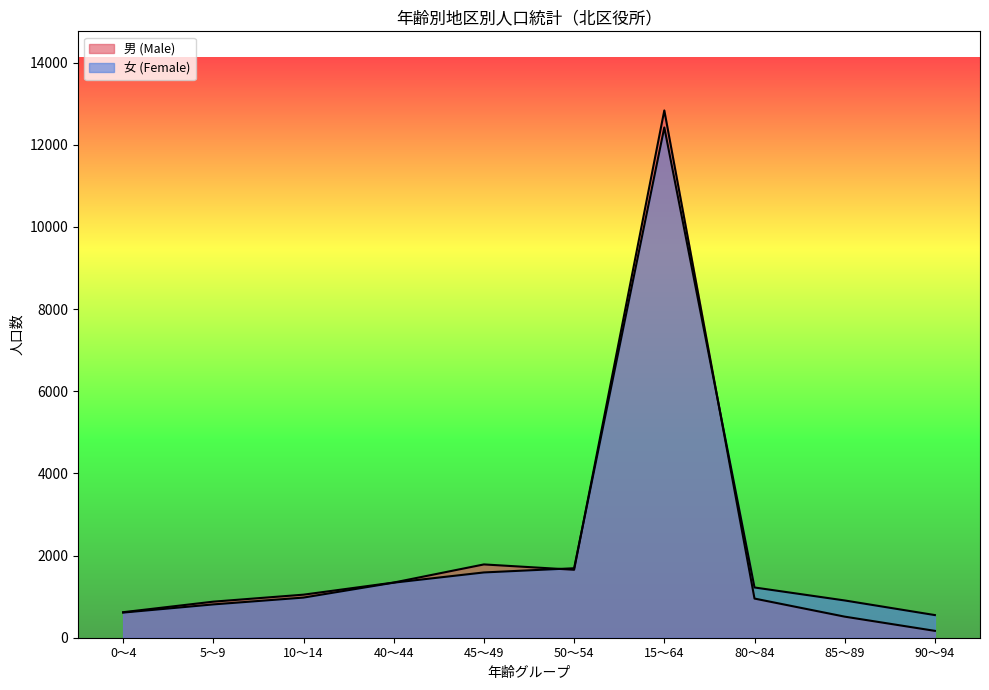

Reading right to left, what are all the values shown in this chart?

男 (Male): 167	513	953	12834	1654	1784	1343	1048	878	621
女 (Female): 551	907	1223	12420	1691	1589	1340	977	811	612